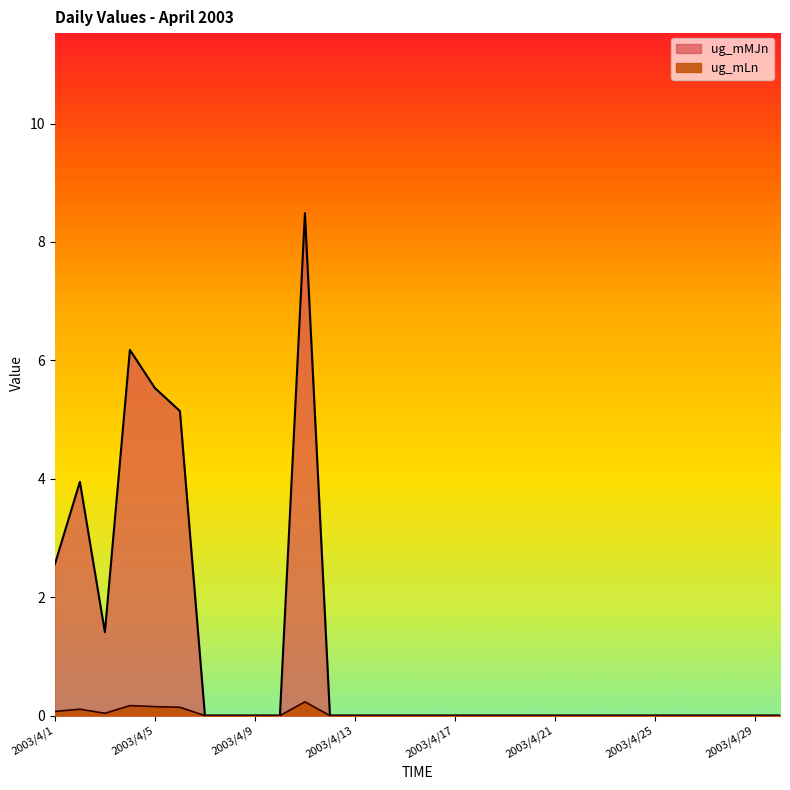

Reading left to right, what are all the values shown in this chart?

ug_mLn: 0.1	0.1	0.0	0.2	0.2	0.1	0.0	0.0	0.0	0.0	0.2	0.0	0.0	0.0	0.0	0.0	0.0	0.0	0.0	0.0	0.0	0.0	0.0	0.0	0.0	0.0	0.0	0.0	0.0	0.0
ug_mMJn: 2.6	3.9	1.4	6.2	5.5	5.1	0.0	0.0	0.0	0.0	8.5	0.0	0.0	0.0	0.0	0.0	0.0	0.0	0.0	0.0	0.0	0.0	0.0	0.0	0.0	0.0	0.0	0.0	0.0	0.0